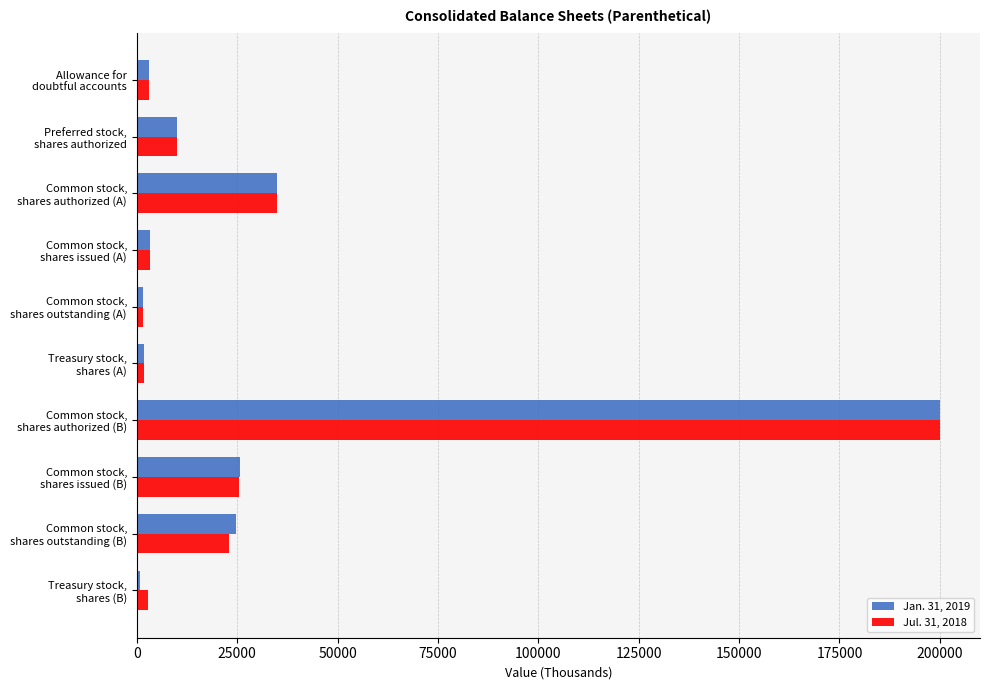

Rank the series by their average value, from highest to lowest.

Jul. 31, 2018, Jan. 31, 2019